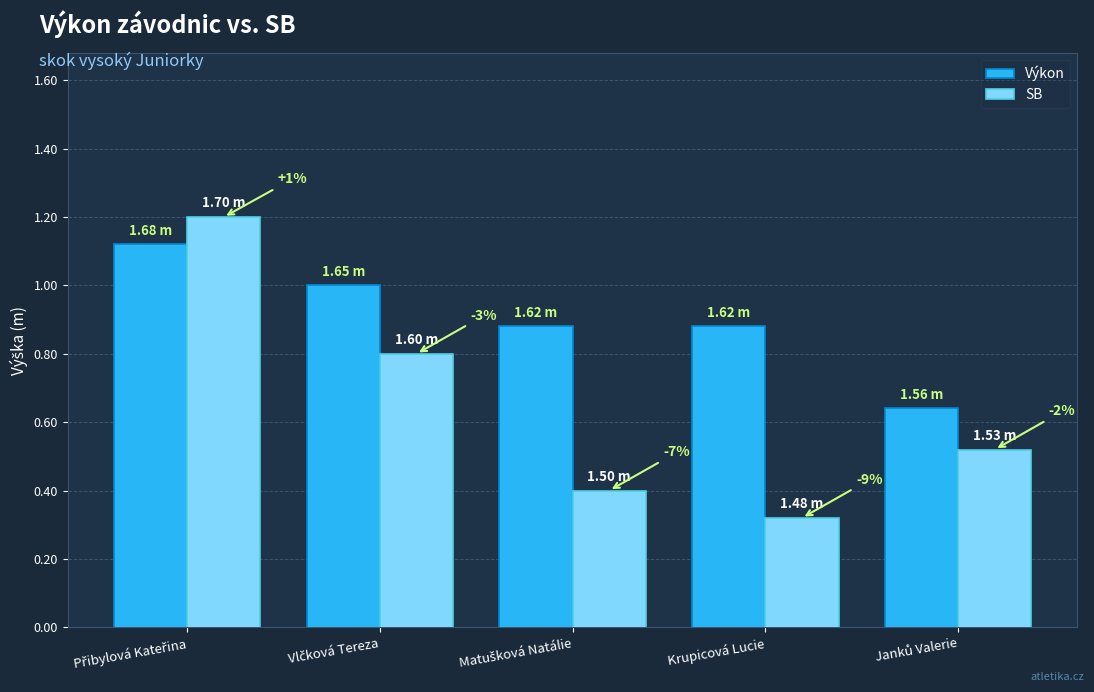

At which category is the sum across all series the highest?

Přibylová Kateřina